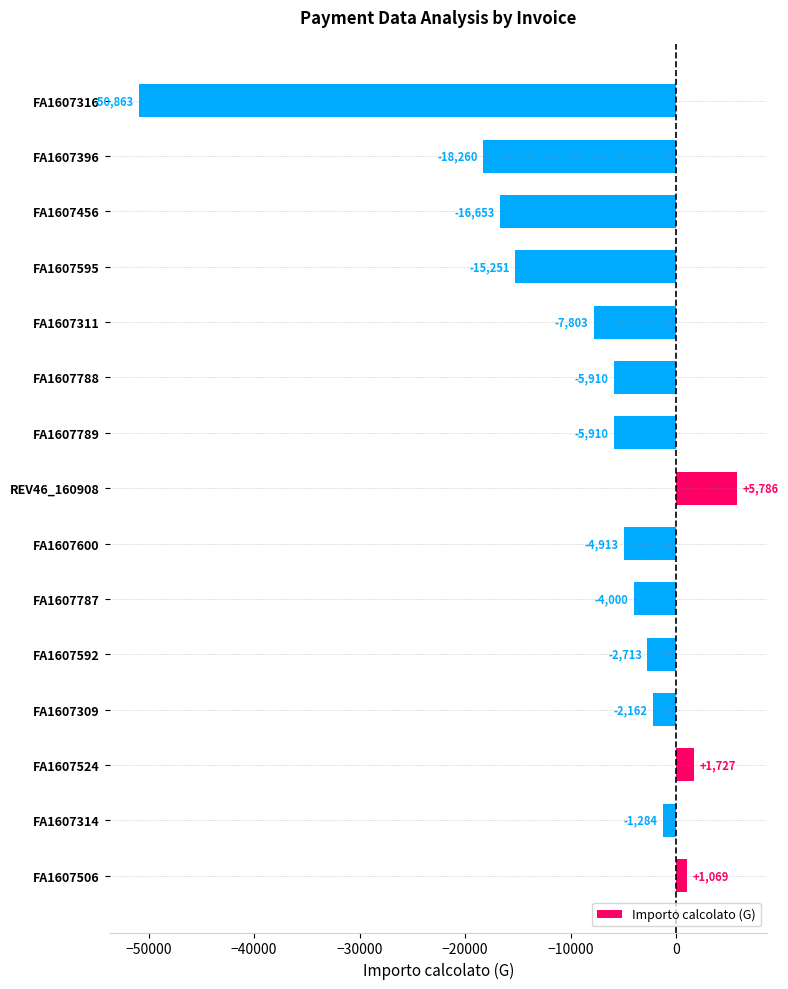

Read the value at FA1607595.

-15251